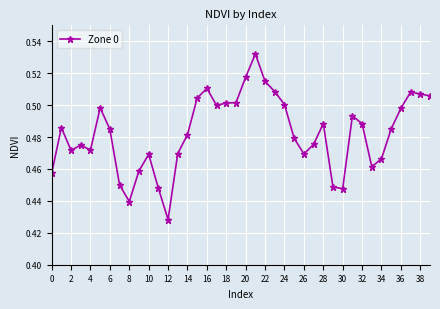

What is the sum of all values?

19.3